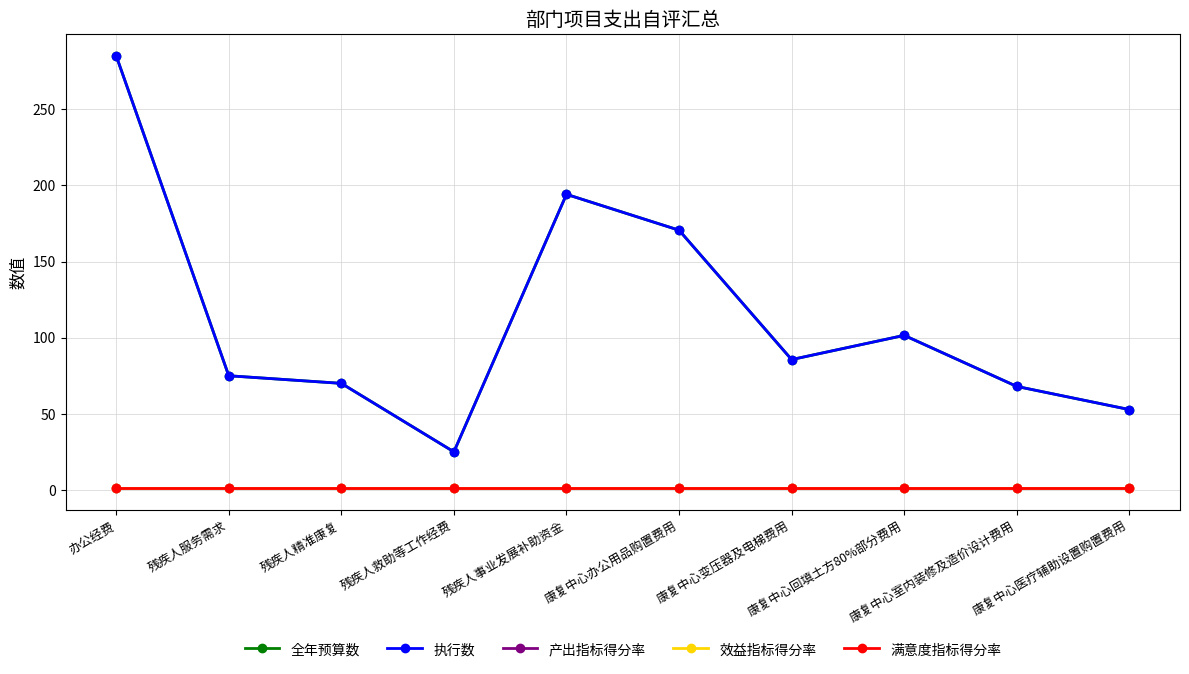

Which series has the largest total across all categories?

全年预算数